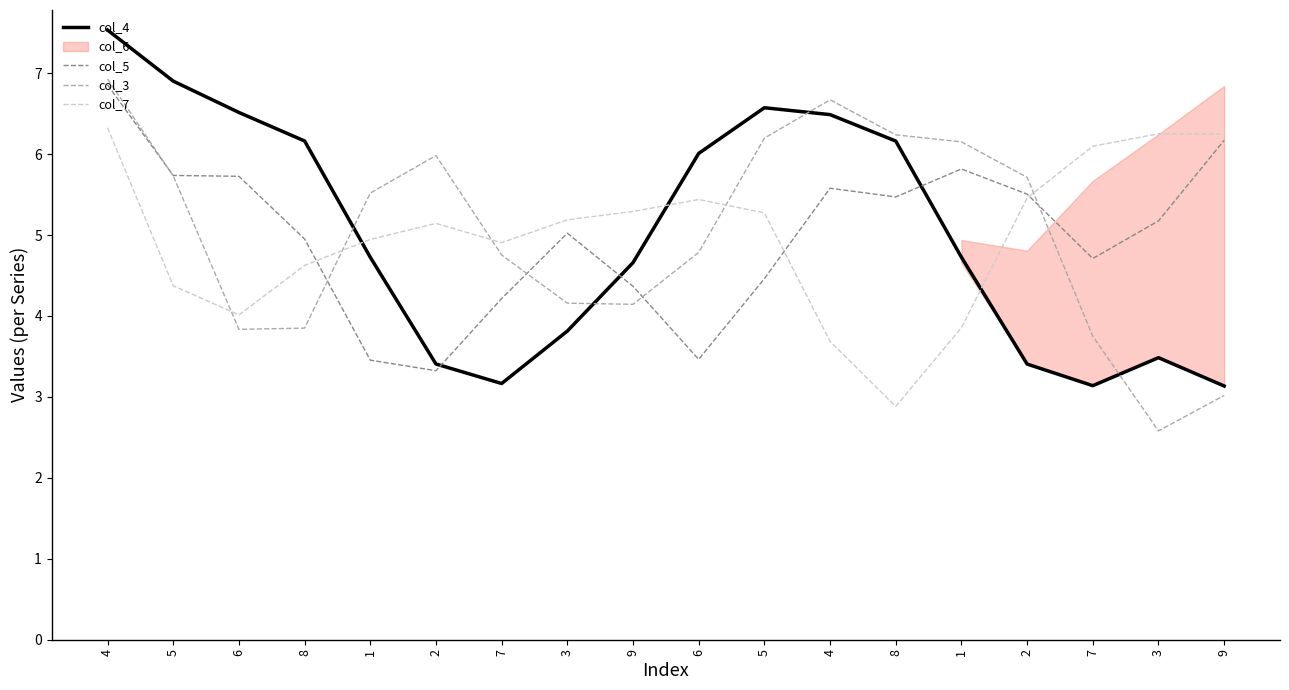

Which series ends up on top after the final intersection of col_4 and col_3?

col_4